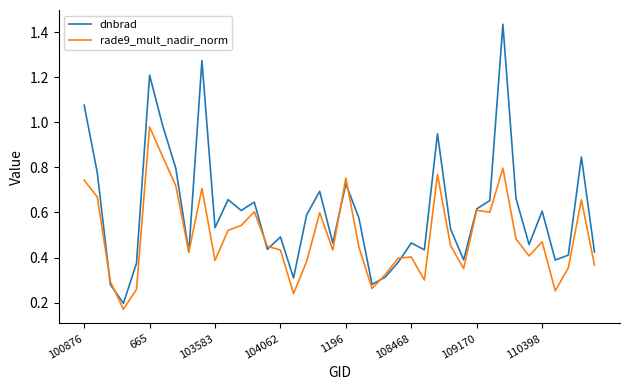

Which series has the largest total across all categories?

dnbrad